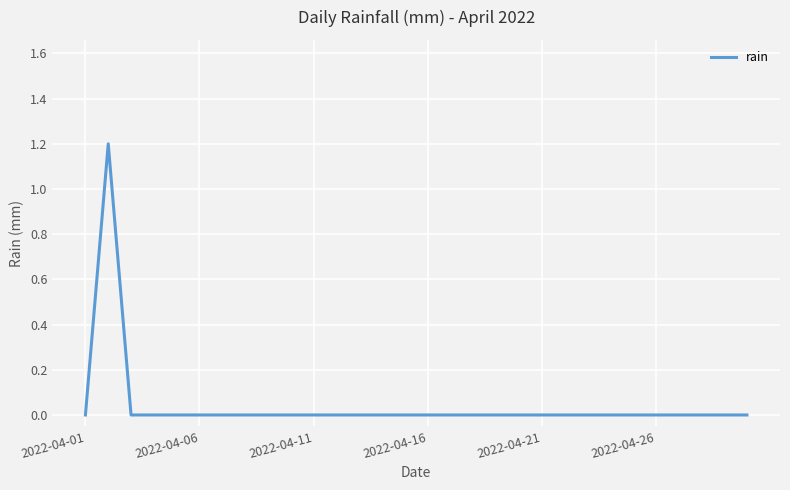

What is the maximum value shown in the chart?

1.2